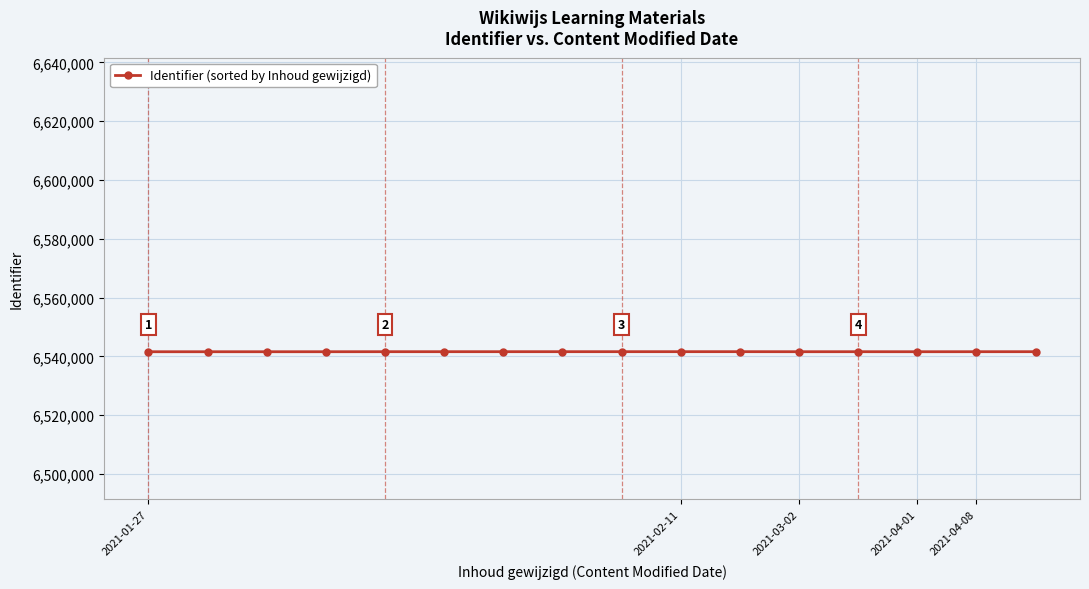

Does the chart display data point markers on the line(s)?

Yes